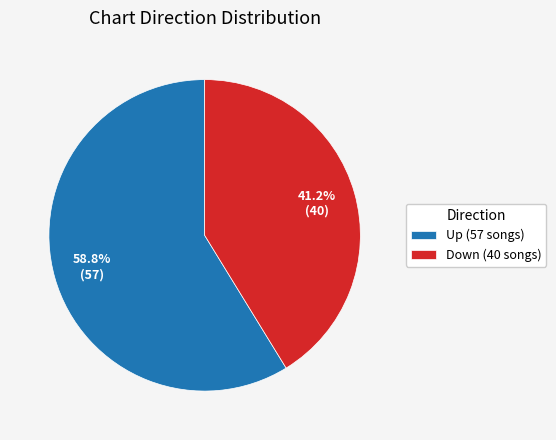

Rank the categories by value from highest to lowest.

Up (57 songs), Down (40 songs)